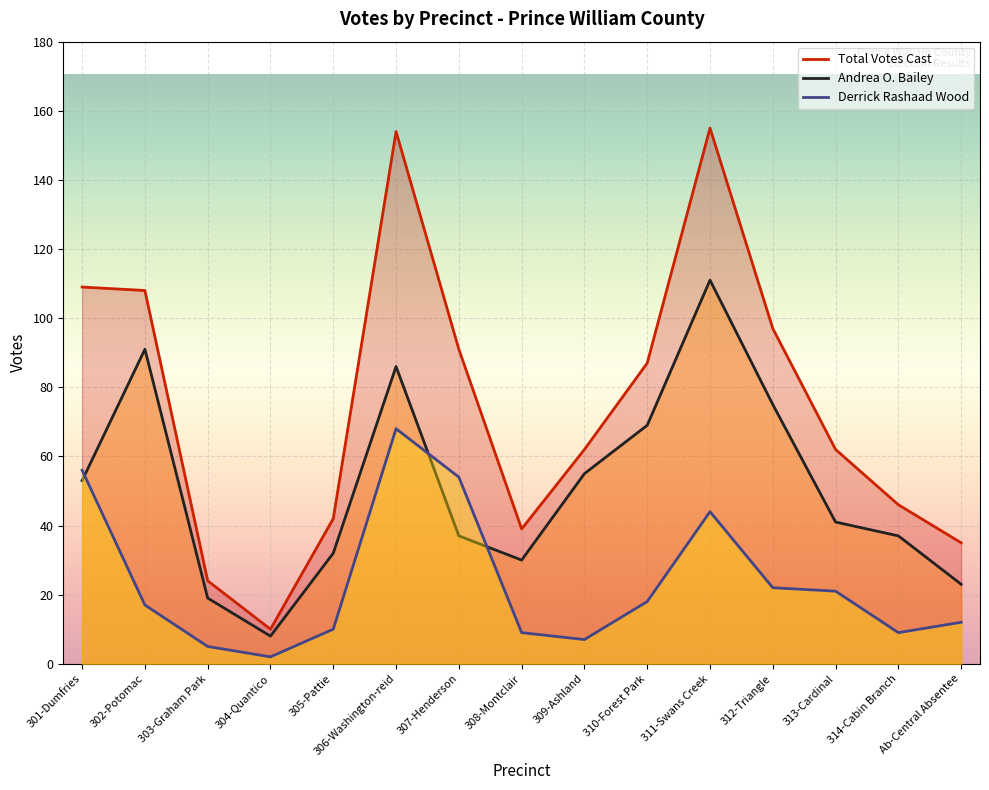

What is the maximum value for Total Votes Cast?

155